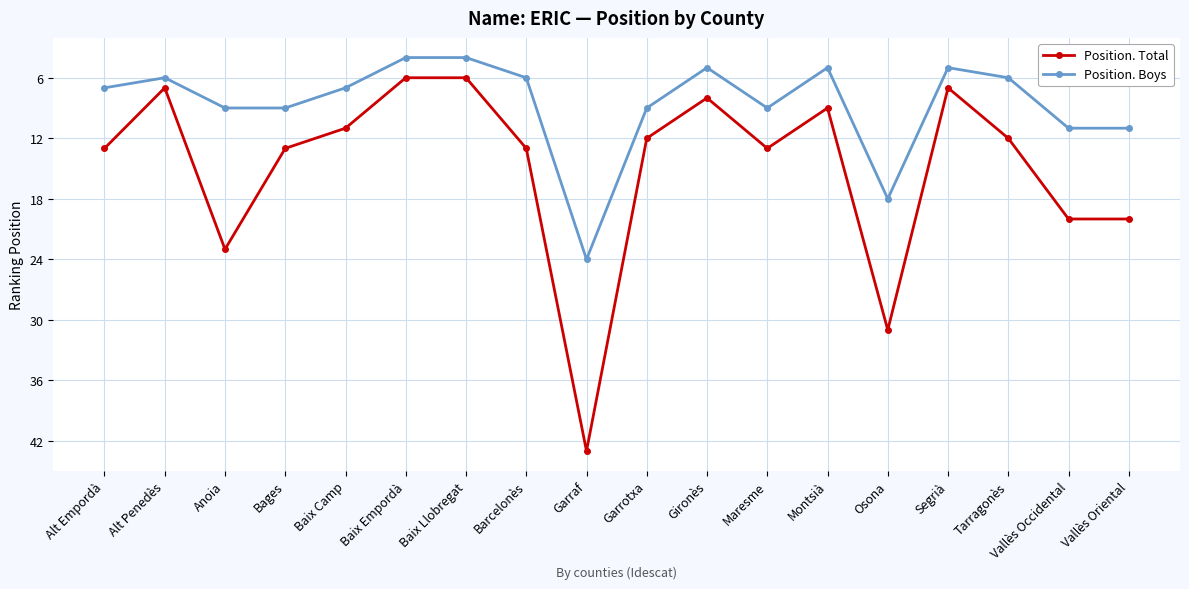

Does the chart have visible grid lines?

Yes